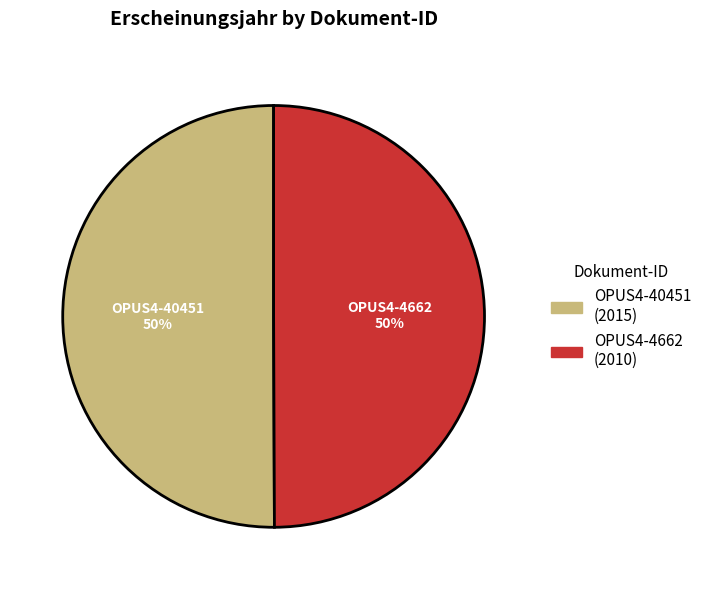

True or false: OPUS4-40451 accounts for 50% of the total.

True